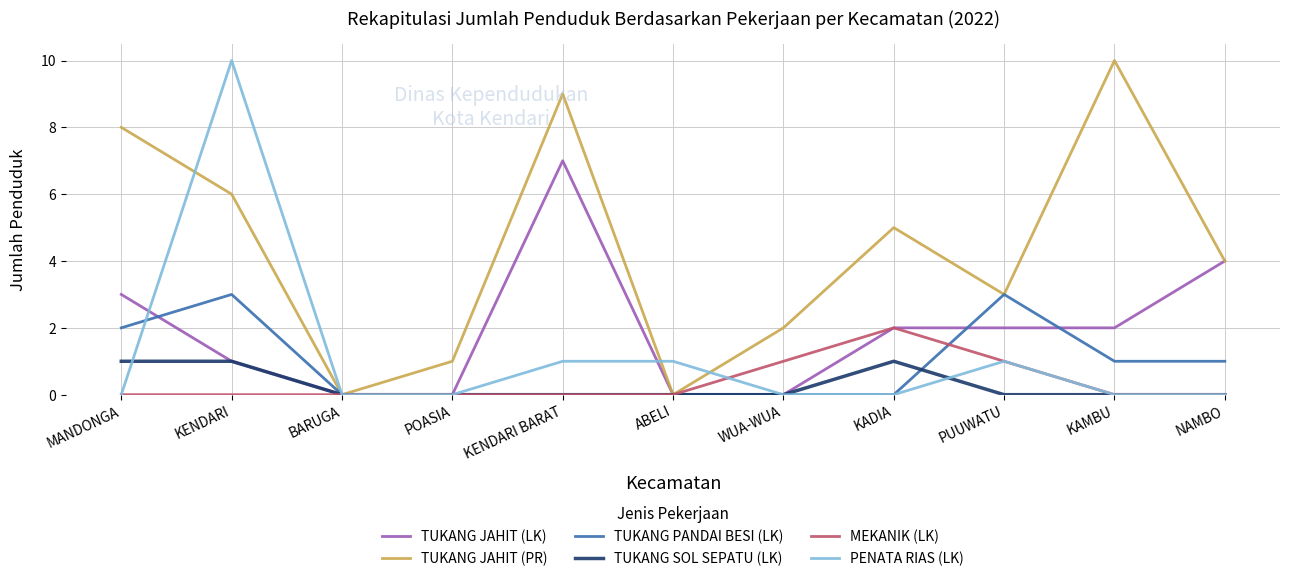

Is it true that PENATA RIAS (LK) equals 0 at PUUWATU?

False